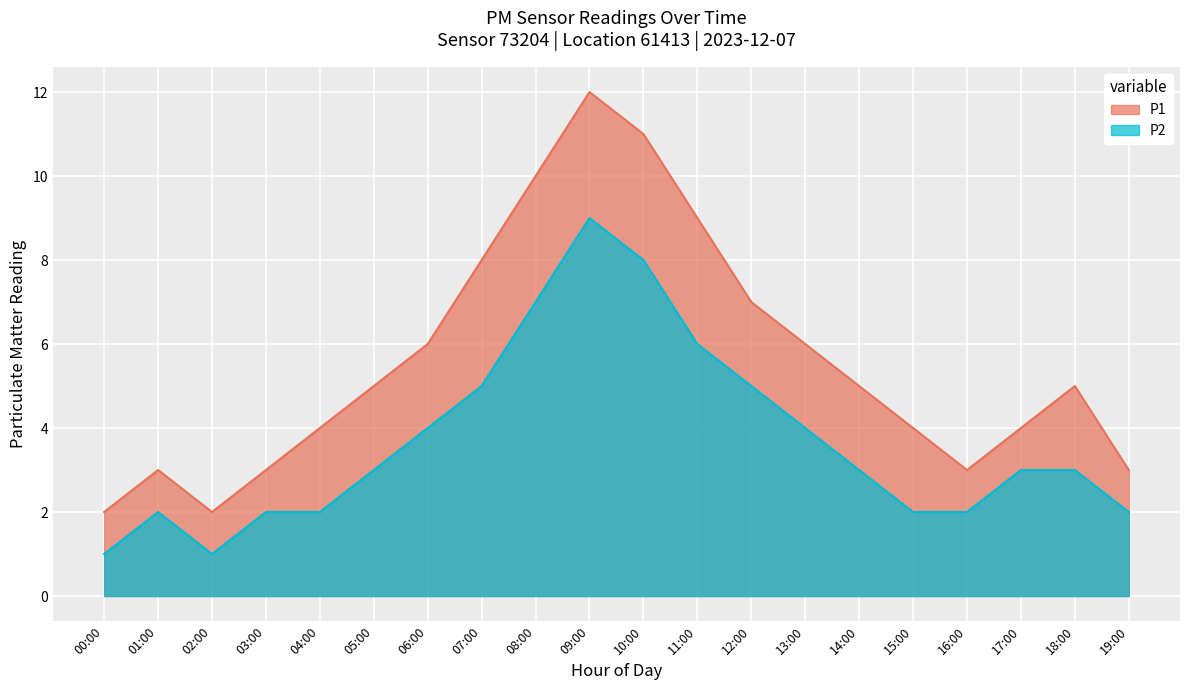

Is it true that P1 equals 1 at 18:00?

False